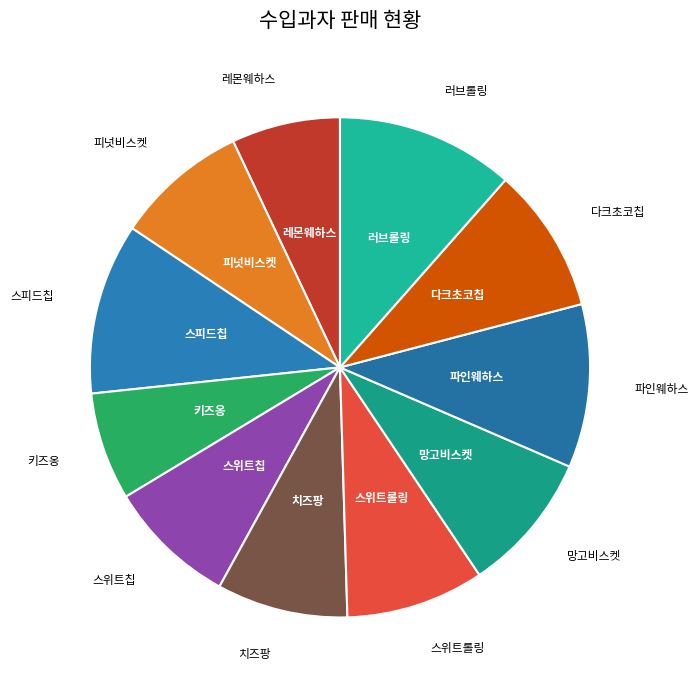

How many slices are in this pie chart?

11